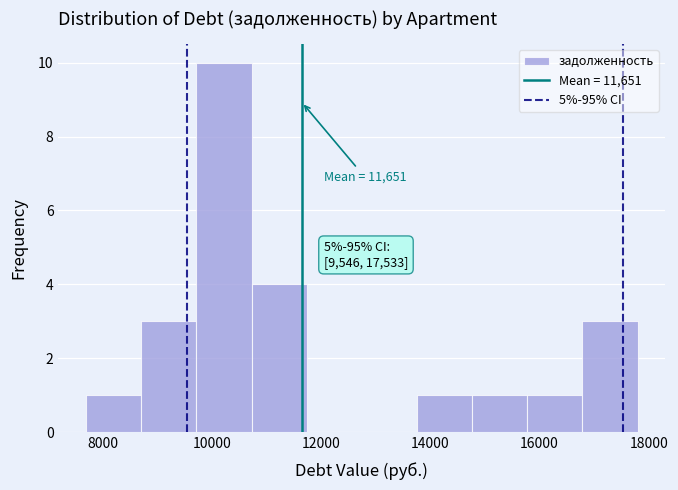

Over which range of the x-axis is the bar tallest?

9800 to 10800